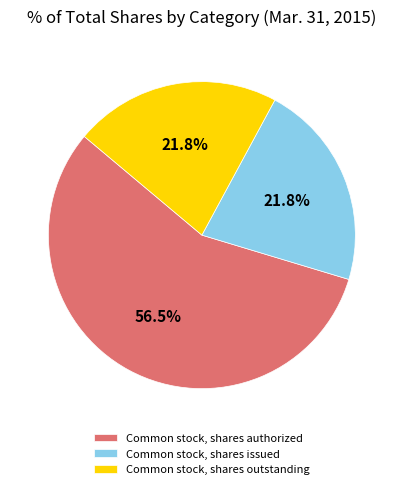

Which slice is the largest?

Common stock, shares authorized